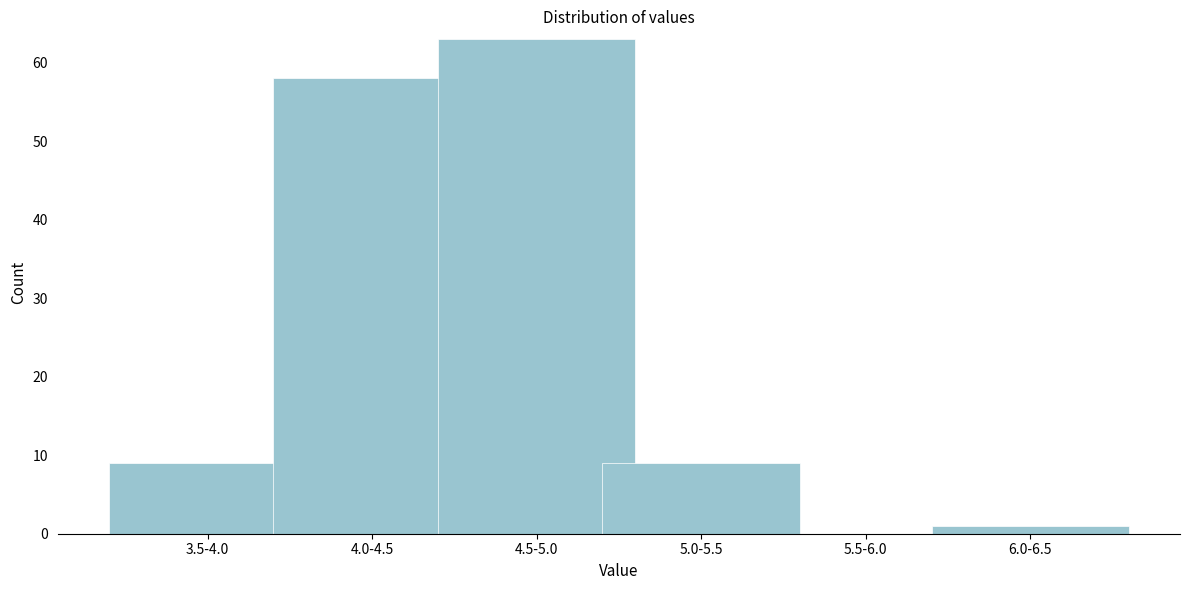

Reading left to right, extract all data points from this chart.

3.5-4.0=9	4.0-4.5=58	4.5-5.0=63	5.0-5.5=9	5.5-6.0=0	6.0-6.5=1